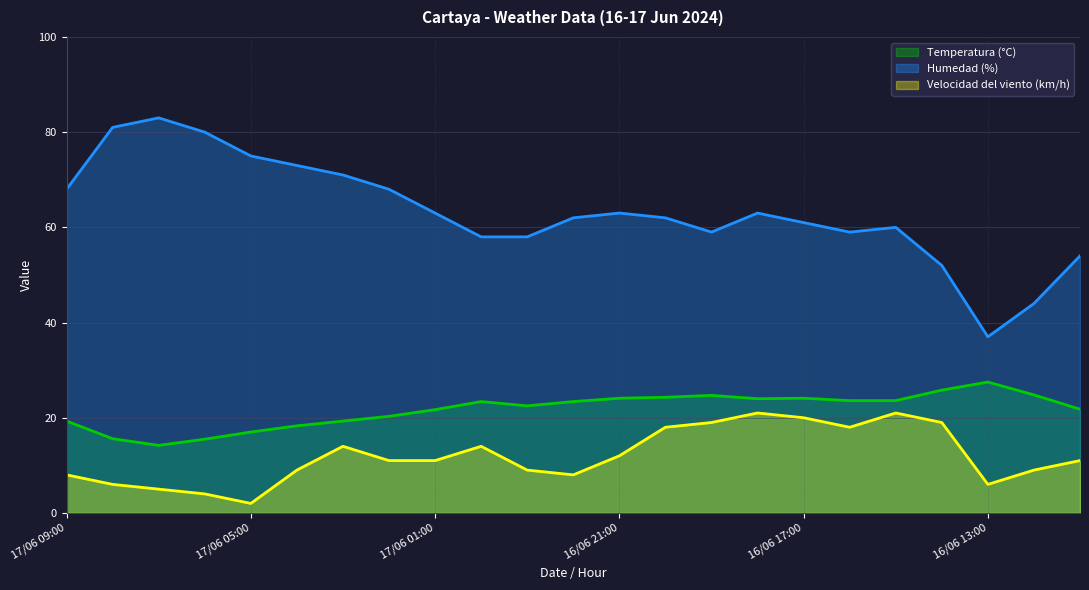

What is the smallest value displayed?

2.0